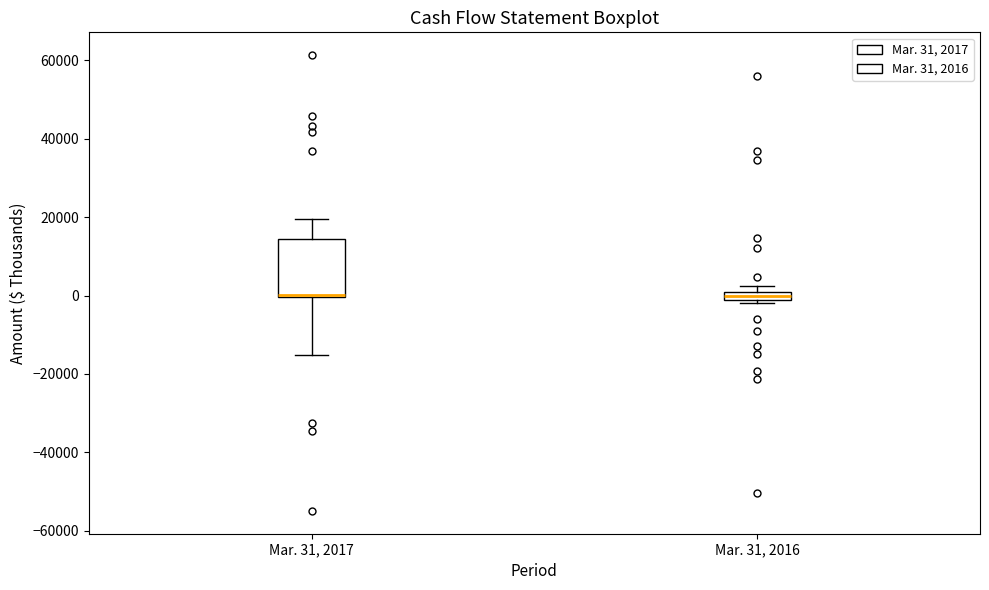

Which box is the tallest, from its lower edge to its upper edge?

Mar. 31, 2017